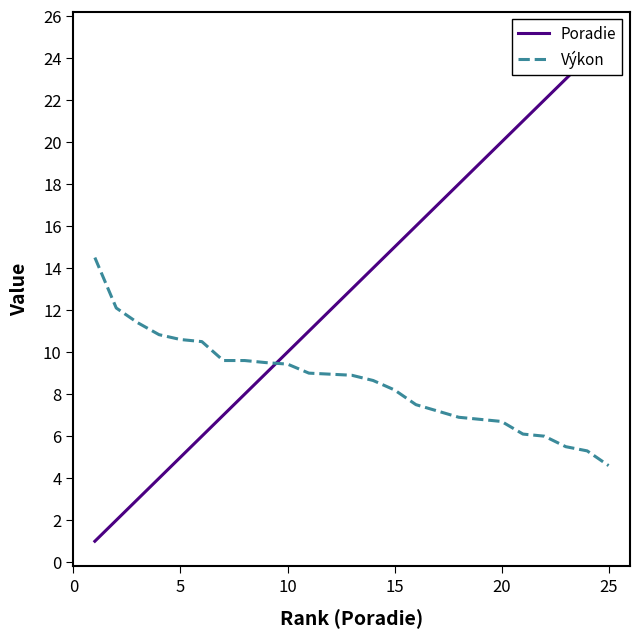

What is the greatest value displayed?

25.0